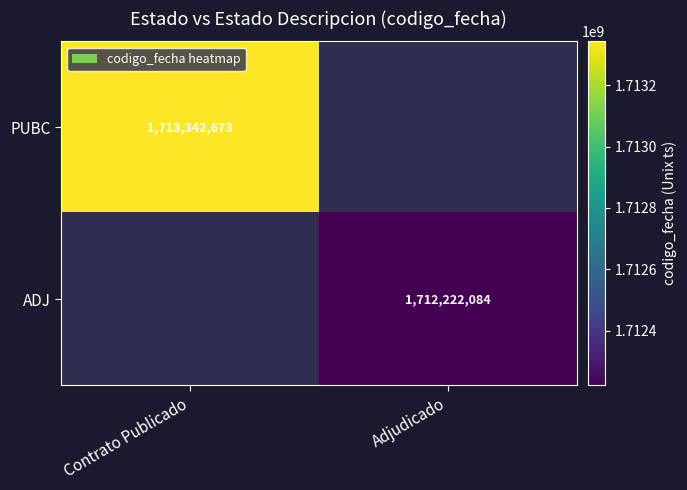

Is it true that PUBC equals 1713342673 at Contrato Publicado?

True